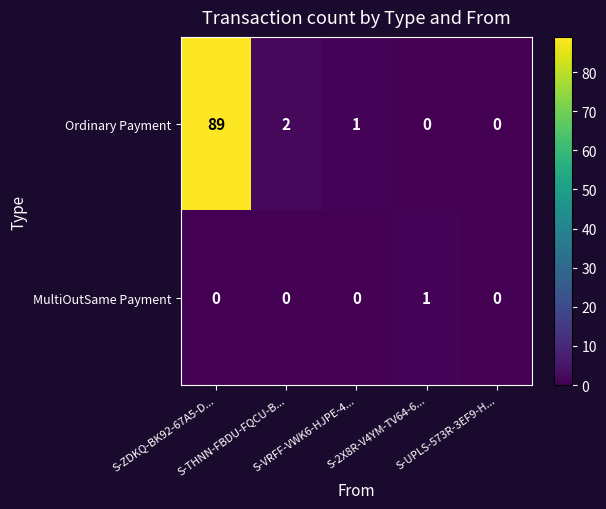

Which series has the largest range (max minus min)?

Ordinary Payment